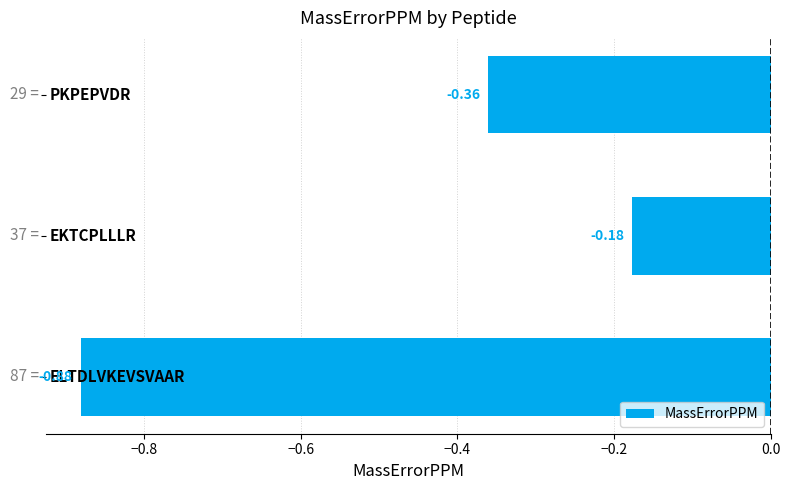

What is the difference between the maximum and second lowest values?

0.2